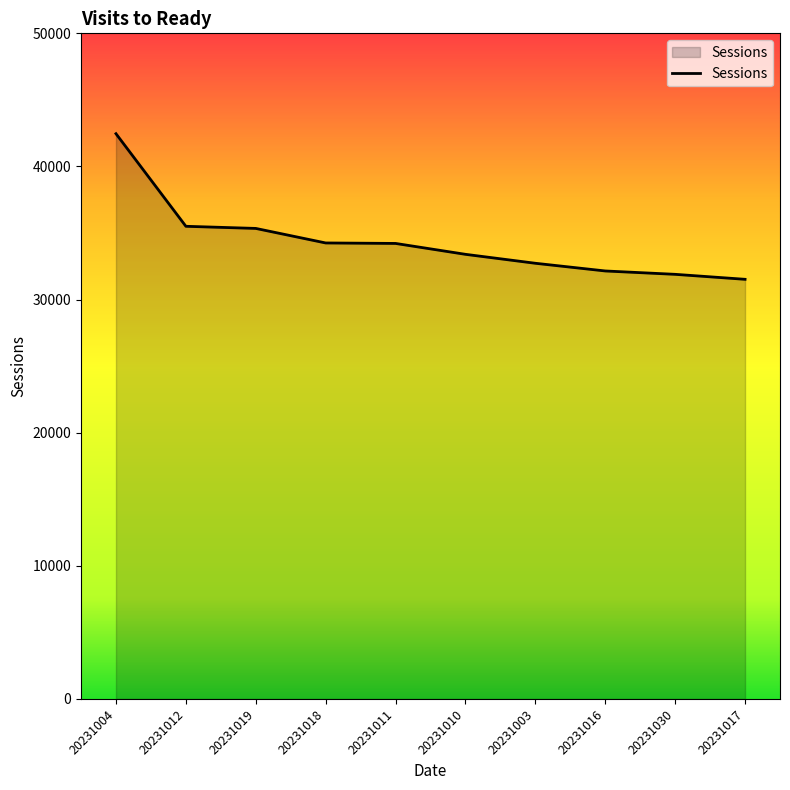

What is the approximate value at 20231030?

31896